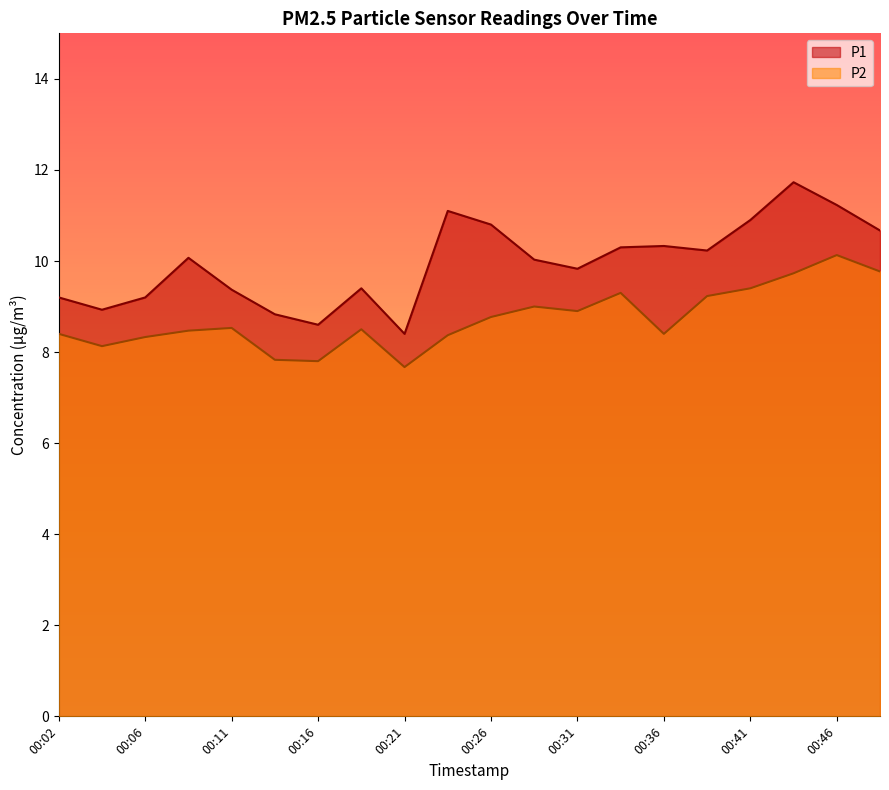

What is the average value of the P2 series?

8.7